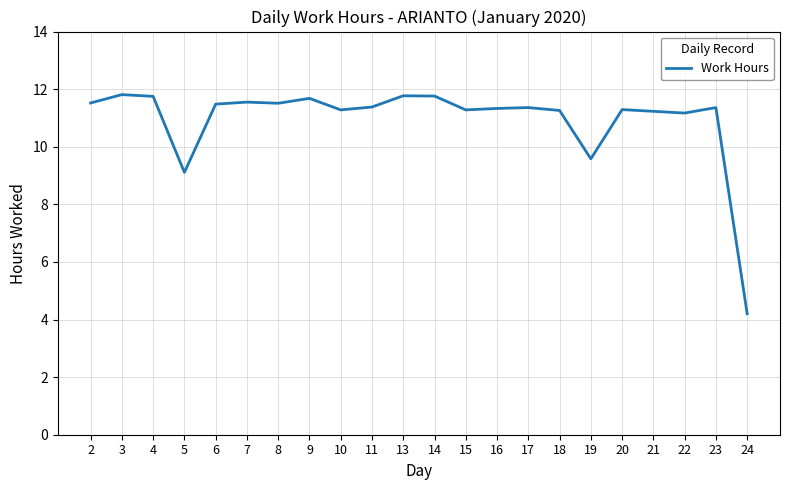

What is the difference between the maximum and minimum values?

7.6